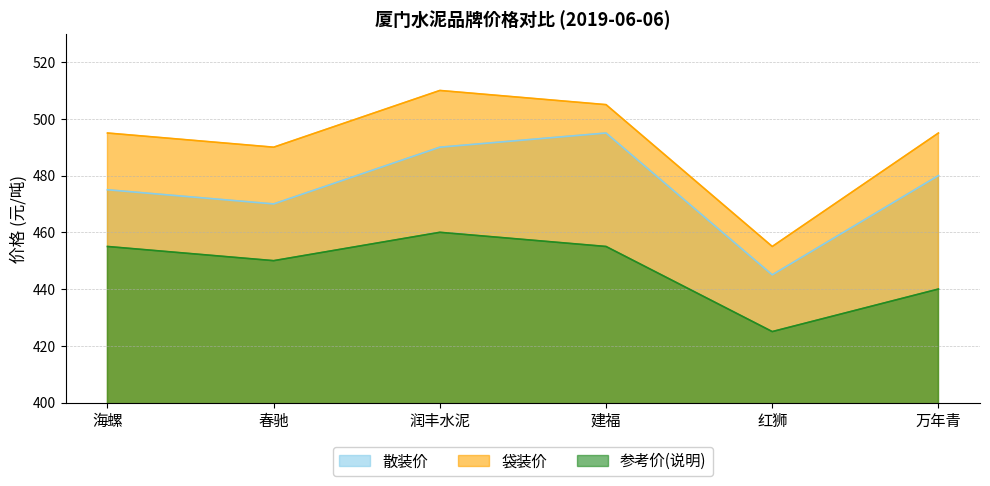

Which label corresponds to the smallest value in the chart?

红狮